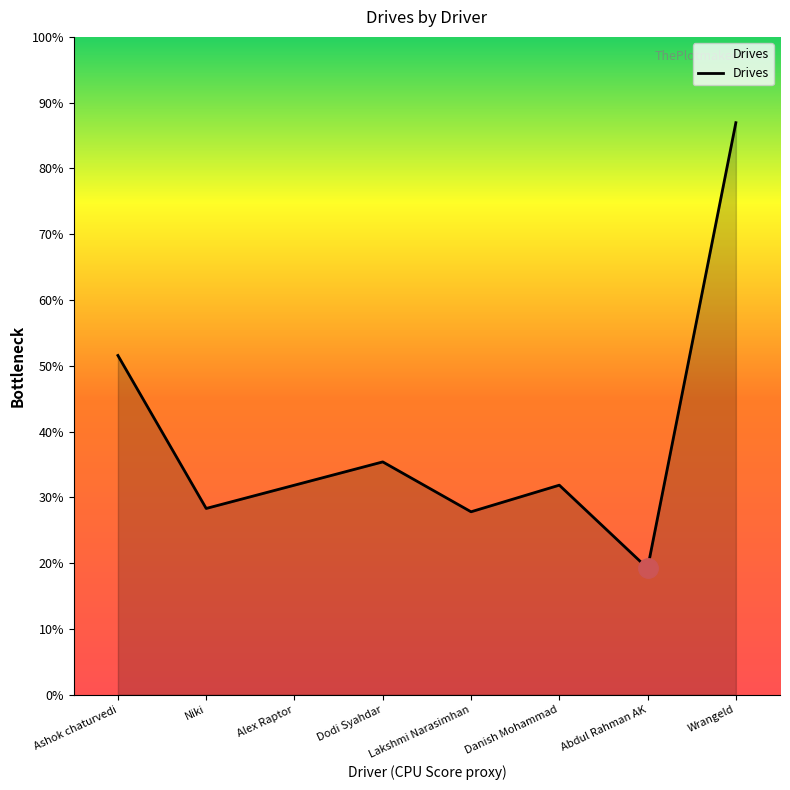

Does the chart have visible grid lines?

No